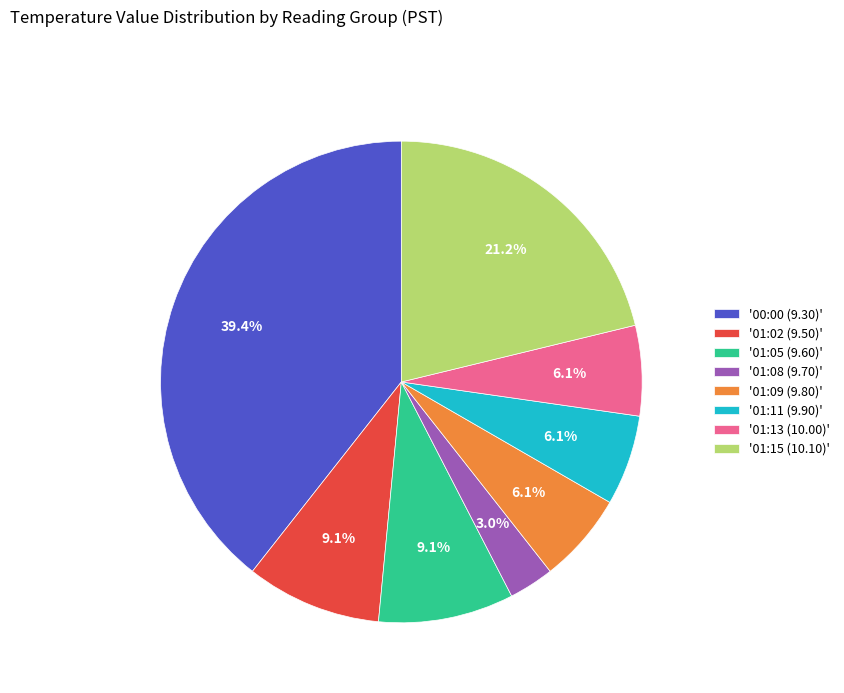

How many slices are in this pie chart?

8